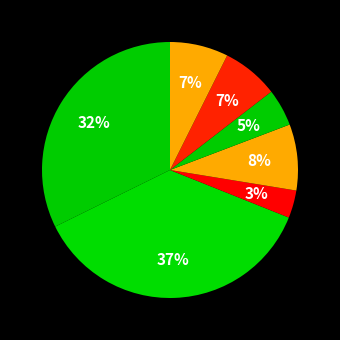

Which category has the biggest portion of the pie?

EL02